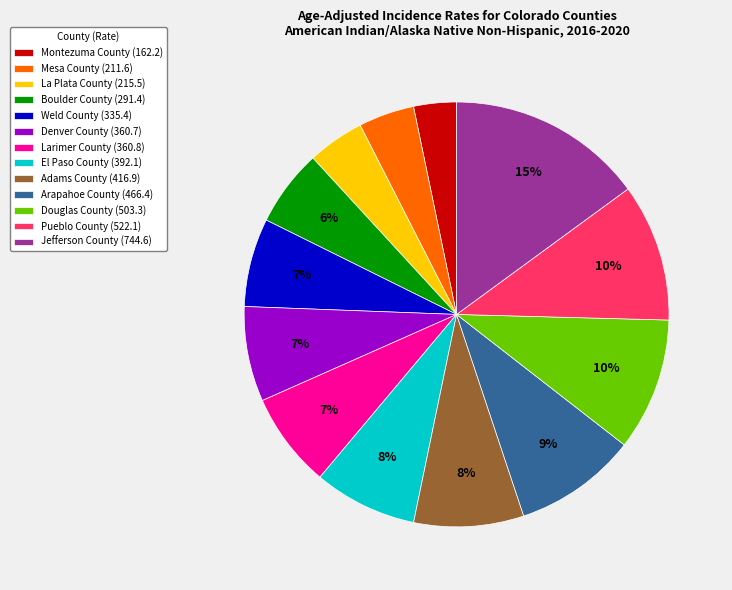

To the nearest percent, what percentage of the pie is Boulder County?

6%